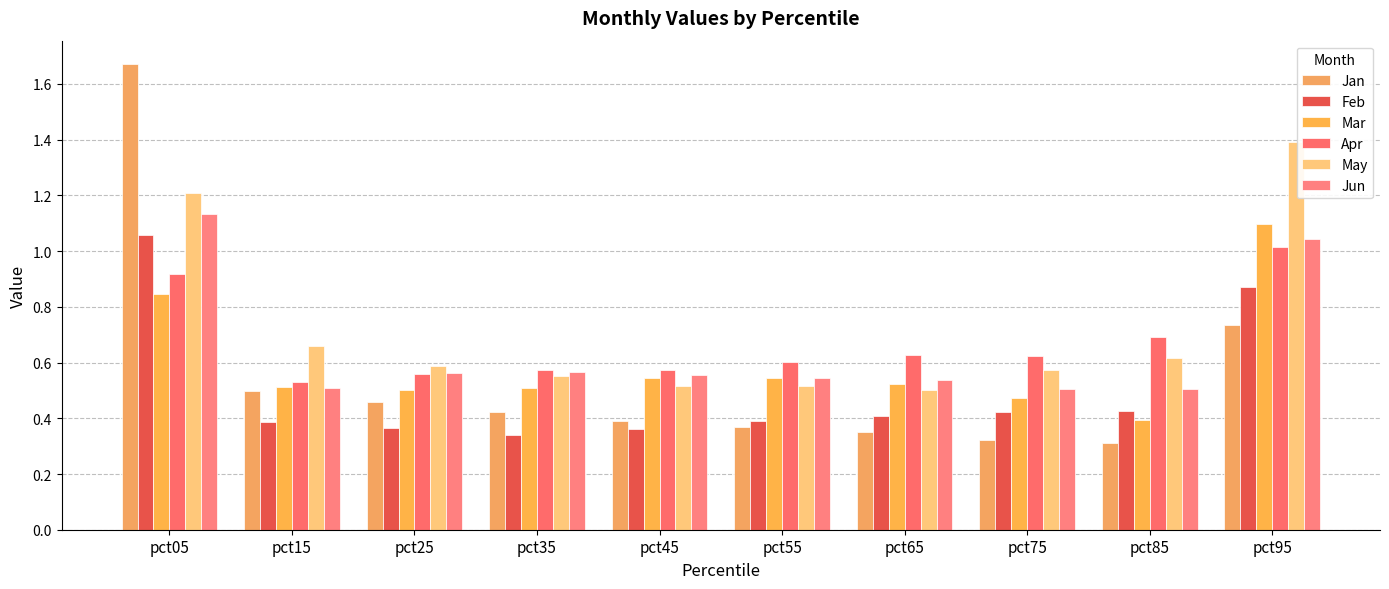

What is the approximate value of Feb at pct65?

0.4